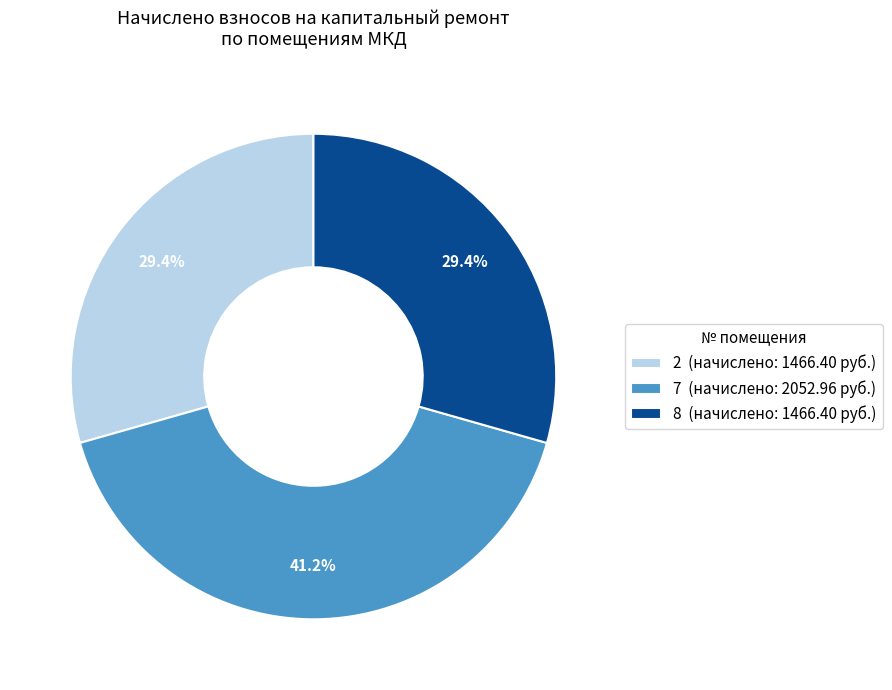

What percentage is the 2 slice, to the nearest percent?

29%